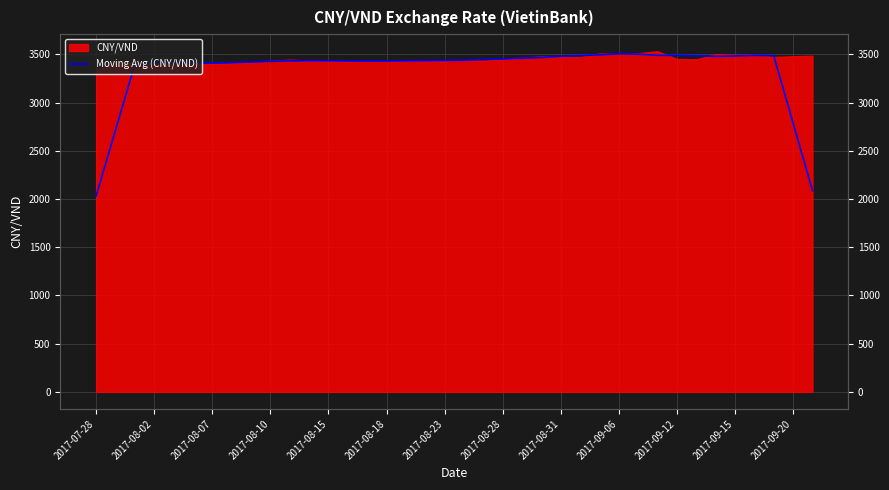

What is the difference between the values at 2017-09-15 and 30?

55.0